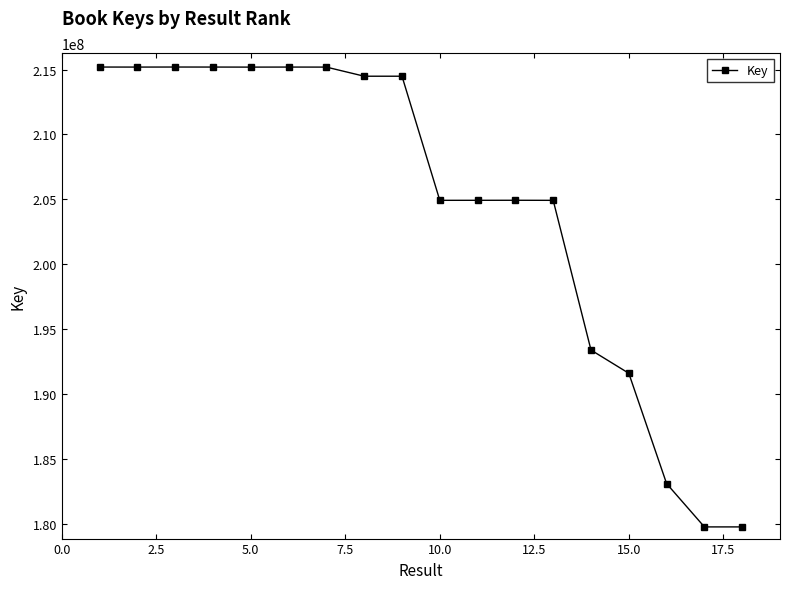

What is the sum of all values?

3682709138